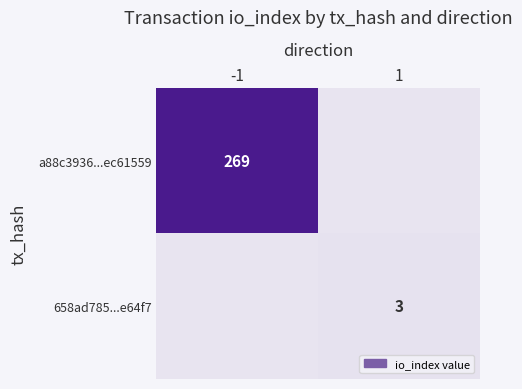

Is it true that 658ad785...e64f7 equals 1 at 1?

False